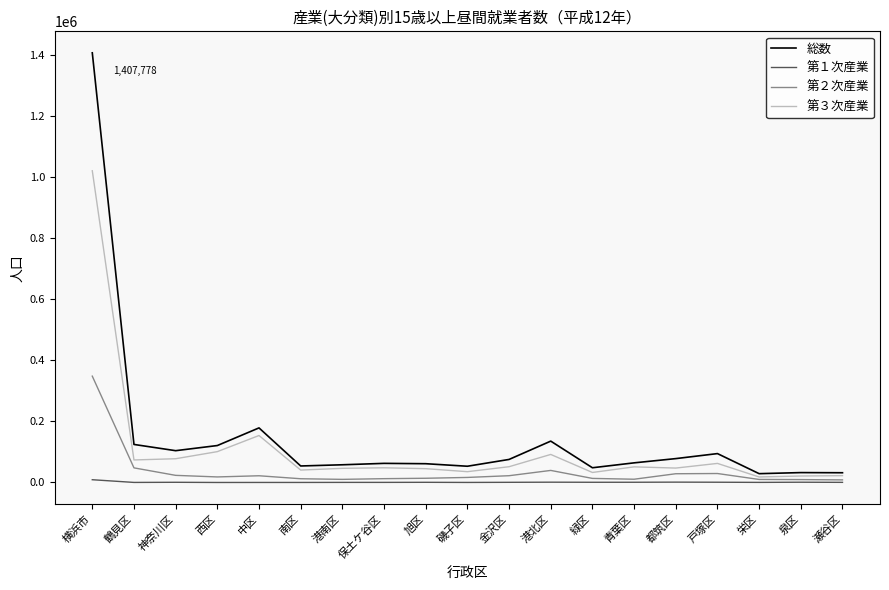

Which series has the largest range (max minus min)?

総数